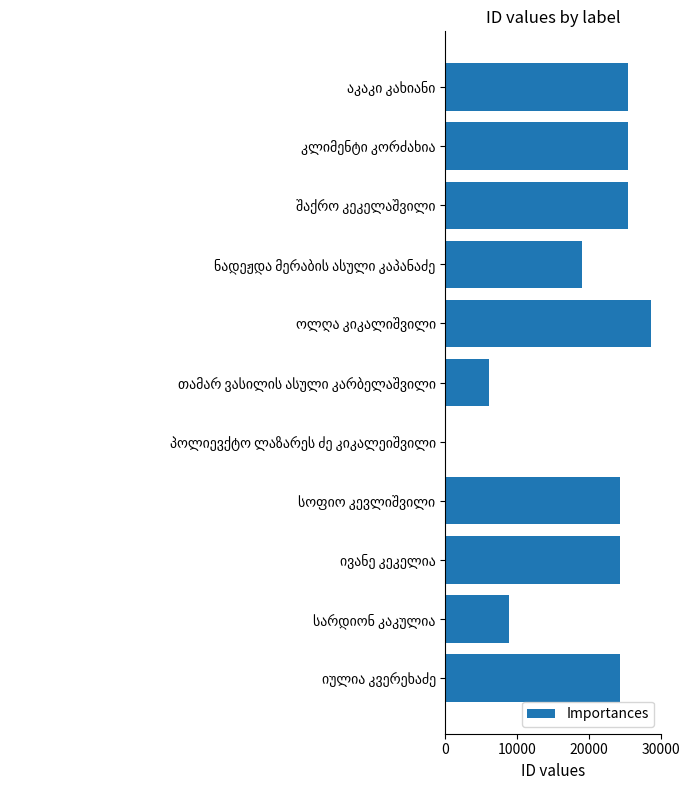

What is the greatest value displayed?

28592